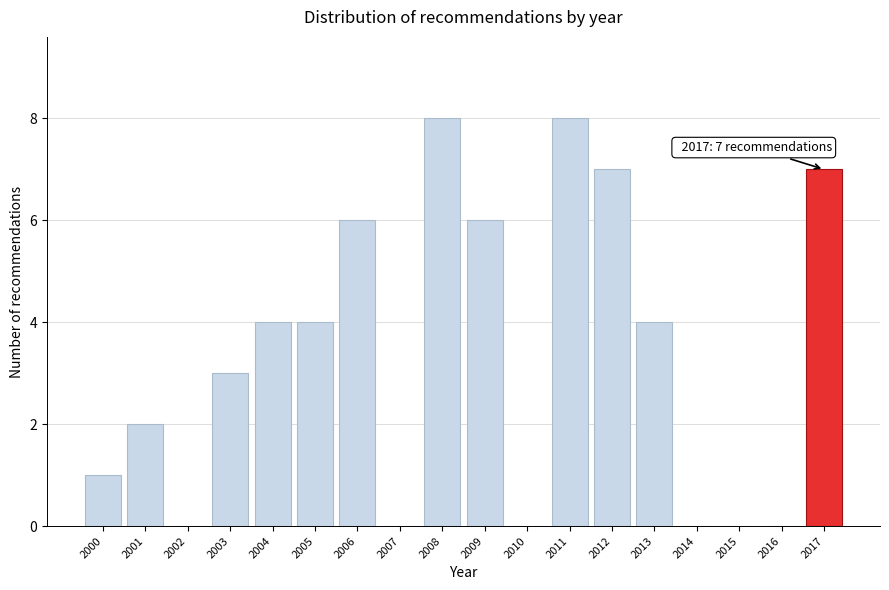

Reading left to right, what are all the values shown in this chart?

2000=1	2001=2	2002=0	2003=3	2004=4	2005=4	2006=6	2007=0	2008=8	2009=6	2010=0	2011=8	2012=7	2013=4	2014=0	2015=0	2016=0	2017=7